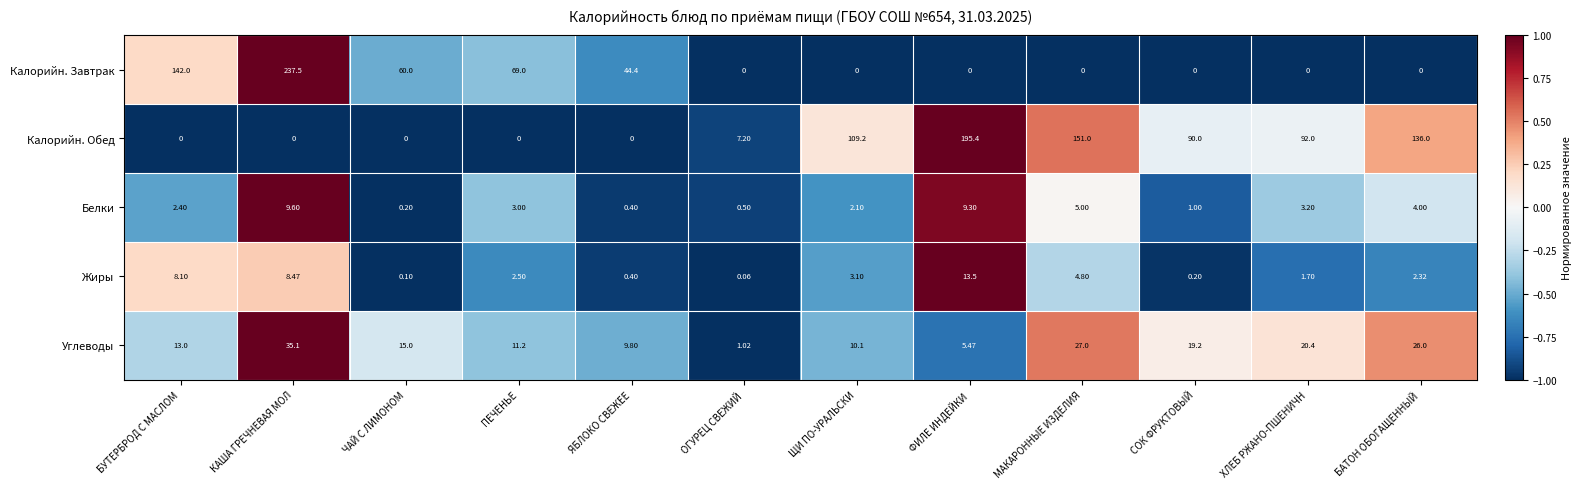

Where is Углеводы nearest to the value 18?

СОК ФРУКТОВЫЙ